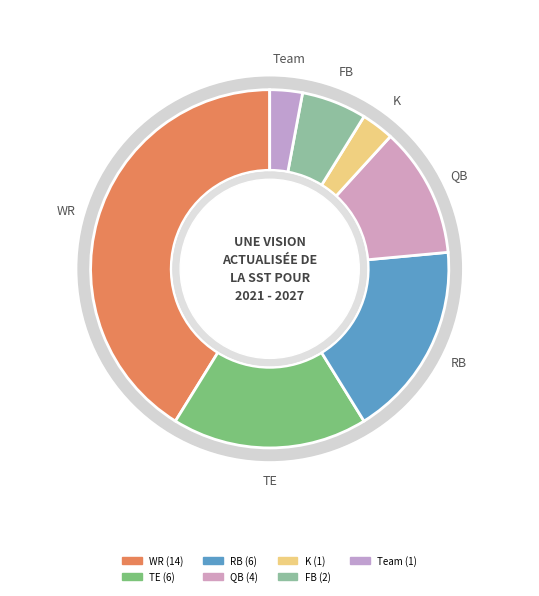

To the nearest percent, what is the difference between the FB and WR slice percentages?

35%